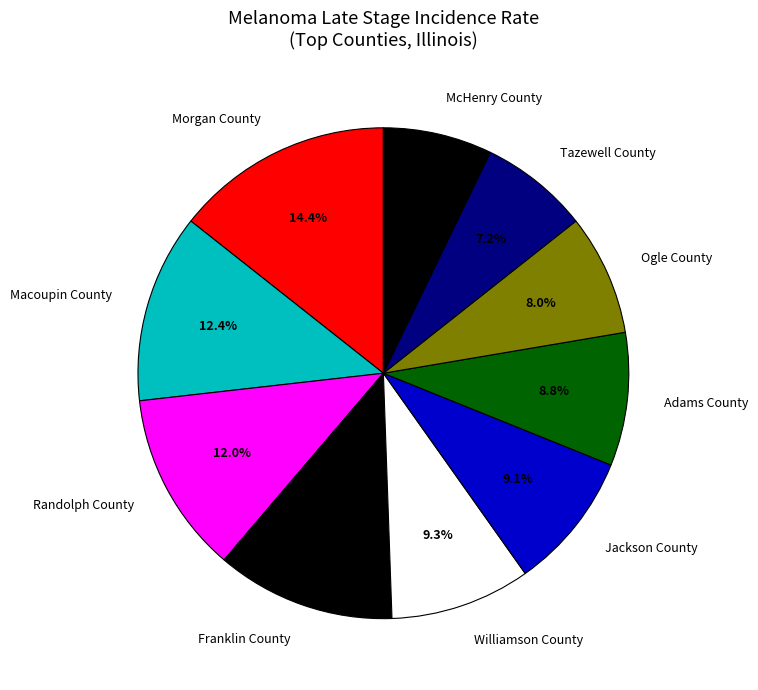

To the nearest percent, what percentage of the pie is Franklin County?

12%